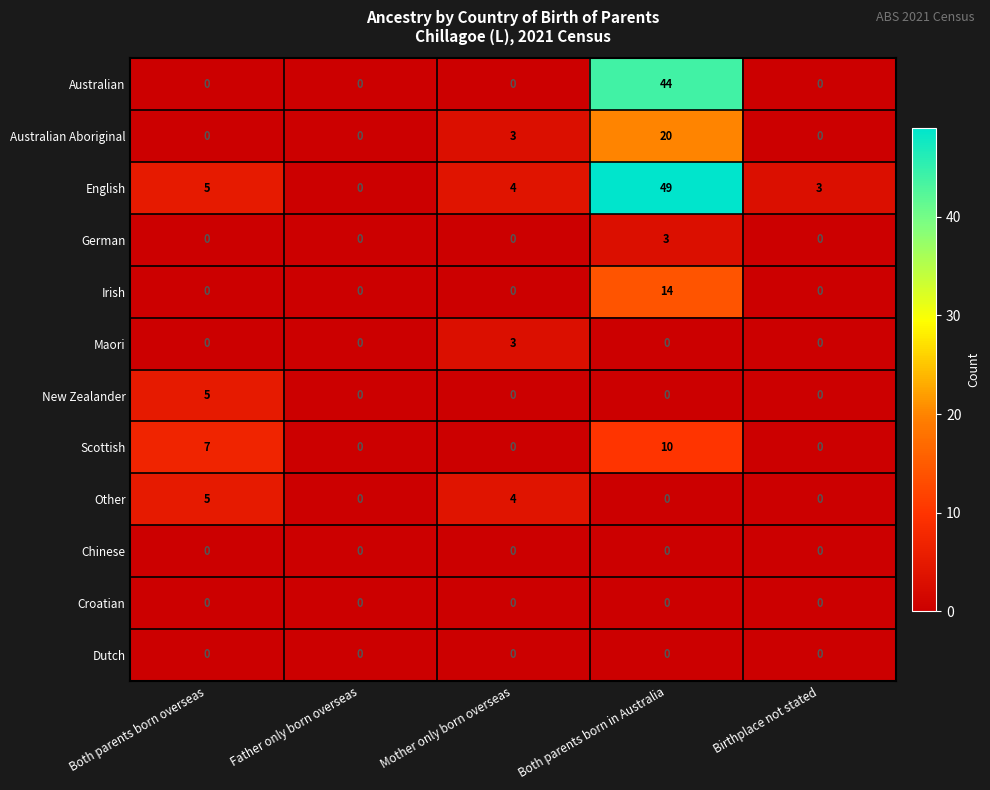

What is the spread (max minus min) of values at Birthplace not stated?

3